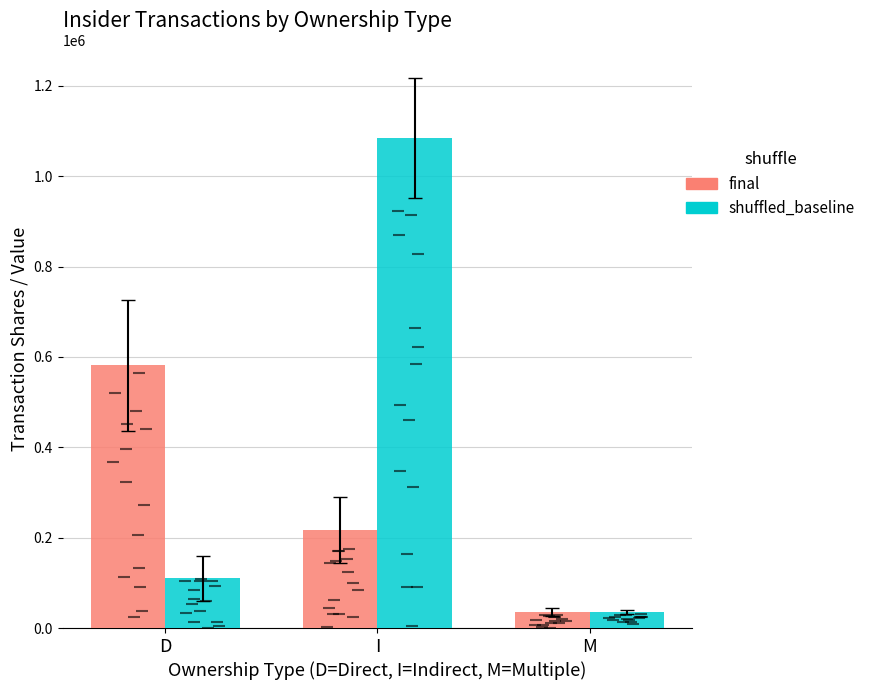

Reading left to right, extract all data points from this chart.

final: 581450	217554	35800
shuffled_baseline: 109749	1084162	35650